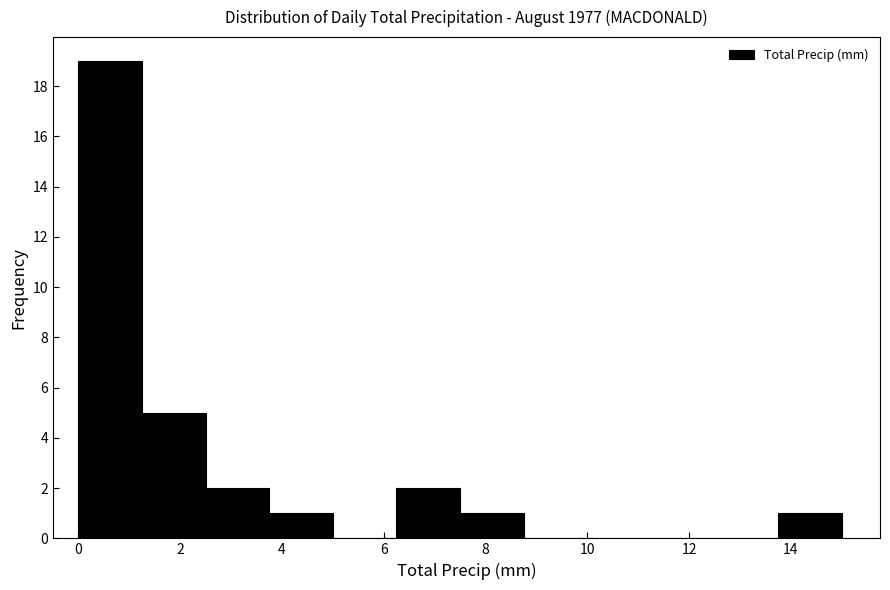

Reading left to right, transcribe this chart: for each bar, give the range it covers on the x-axis and its height. Neither the bar edges nor the heights are printed on the chart, so give them approximately, as read against the axes.

0.00 to 1.25: 19
1.25 to 2.50: 5
2.50 to 3.75: 2
3.75 to 5.00: 1
5.00 to 6.25: 0
6.25 to 7.50: 2
7.50 to 8.75: 1
8.75 to 10.00: 0
10.00 to 11.25: 0
11.25 to 12.50: 0
12.50 to 13.75: 0
13.75 to 15.00: 1